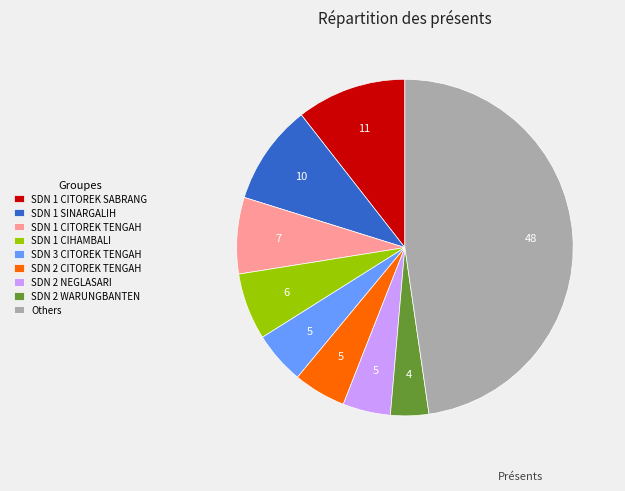

Approximately how many times larger is the value at SDN 1 SINARGALIH compared to SDN 1 CITOREK TENGAH?

1.3